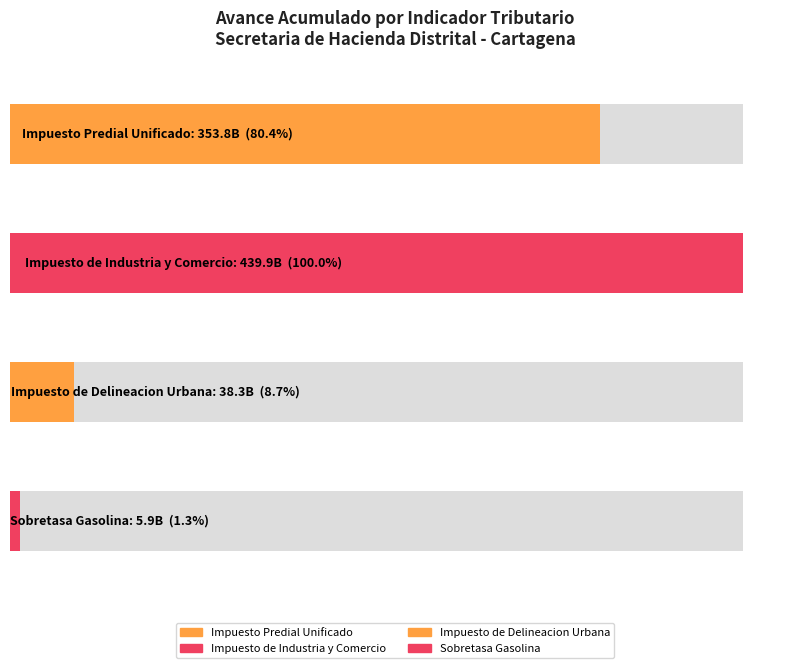

Is the value of Impuesto de Delineacion Urbana at Mes5 greater than the value of Sobretasa Gasolina at Mes4?

Yes